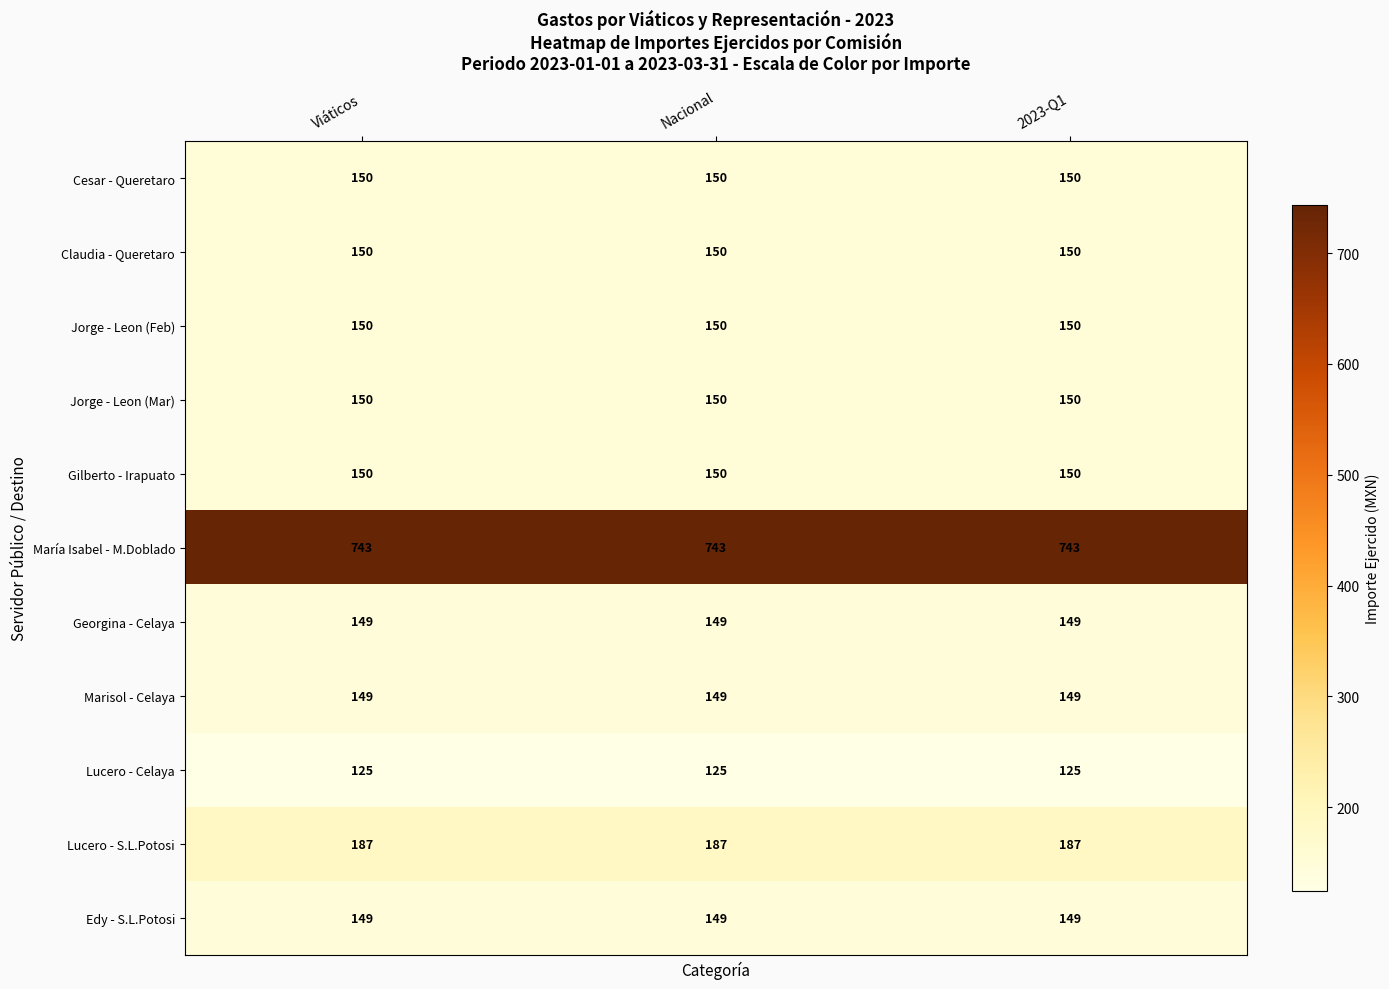

How many categories are shown in the chart?

3